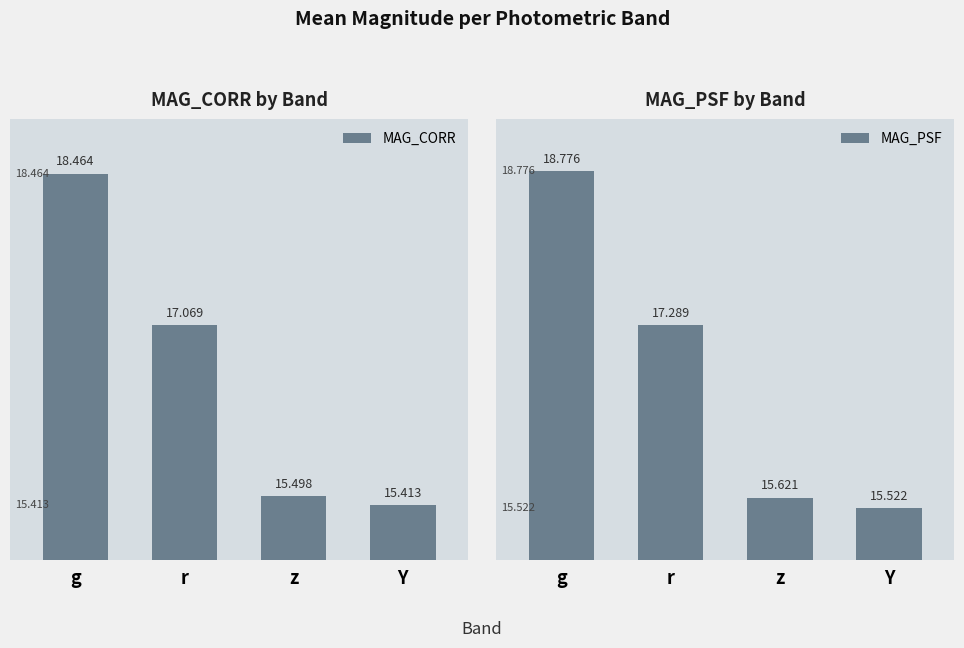

Which category has the highest value across all series?

g